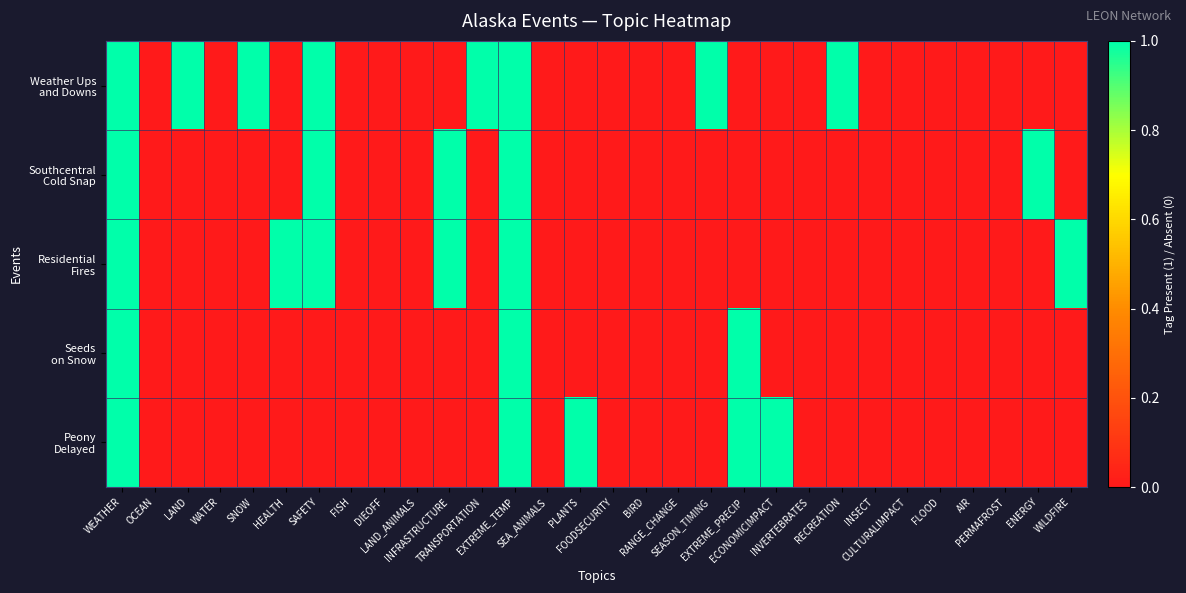

What is the spread (max minus min) of values at RECREATION?

1